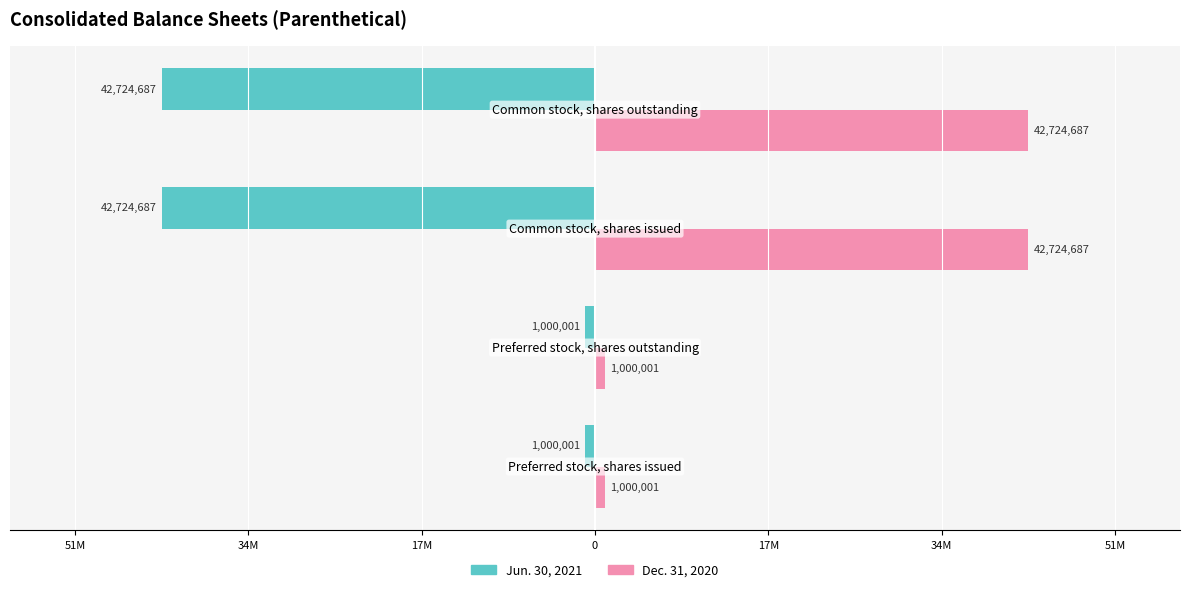

What are all the series names shown in the legend?

Jun. 30, 2021, Dec. 31, 2020